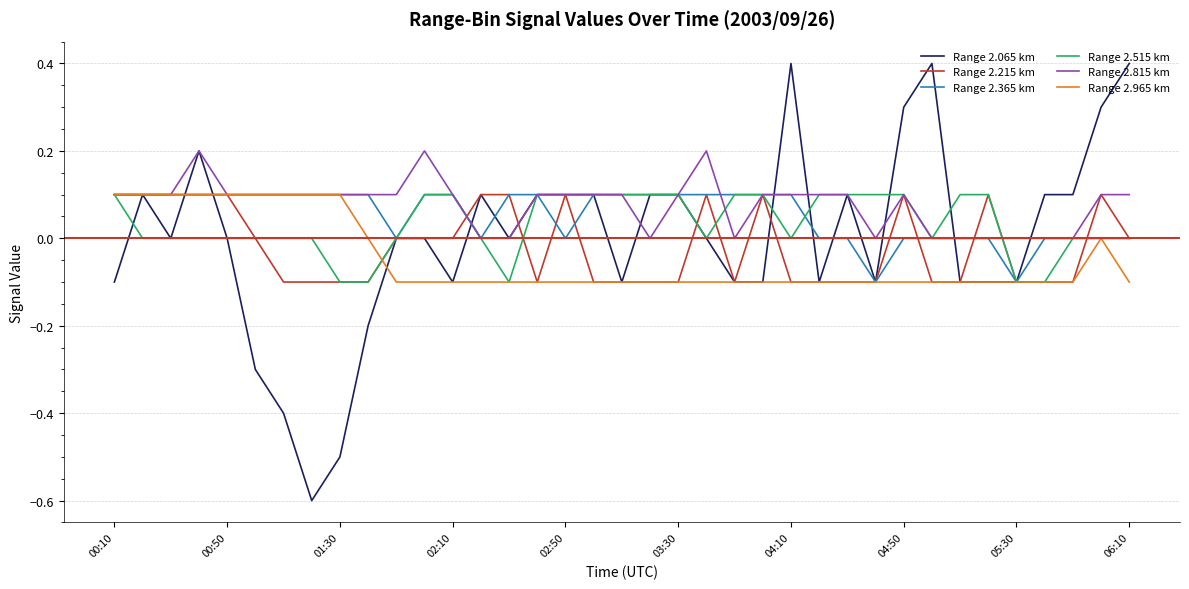

Which series has the largest range (max minus min)?

Range 2.065 km